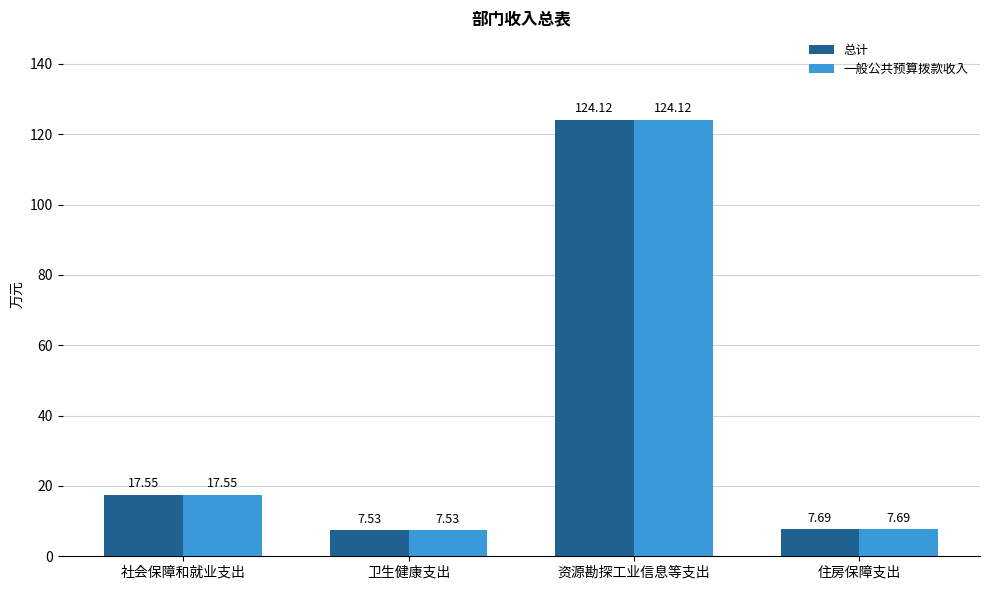

List the labels in order of 一般公共预算拨款收入 value, smallest first.

卫生健康支出, 住房保障支出, 社会保障和就业支出, 资源勘探工业信息等支出